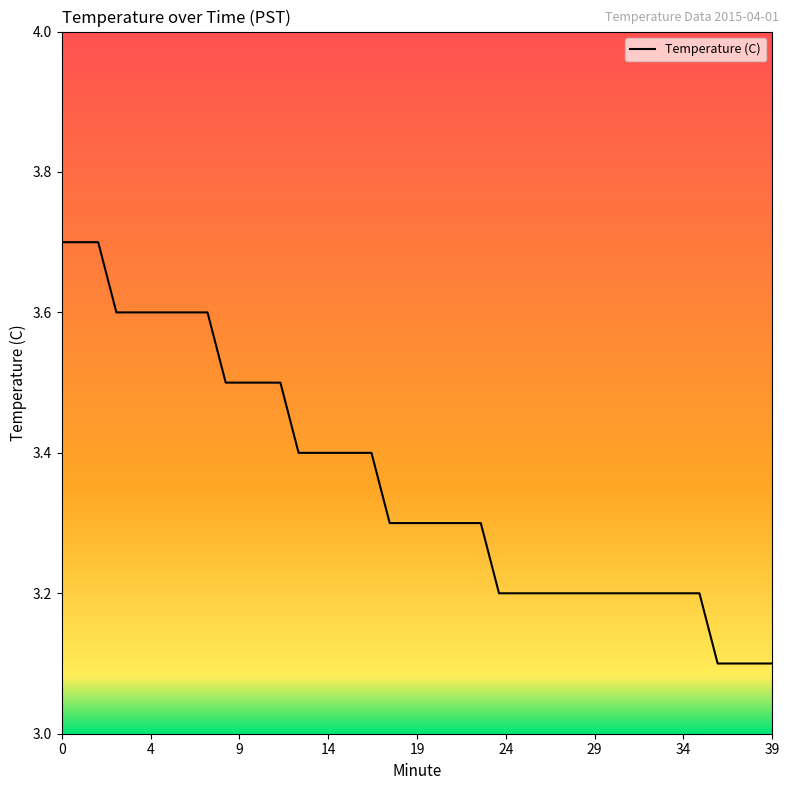

What is the maximum value shown in the chart?

3.7